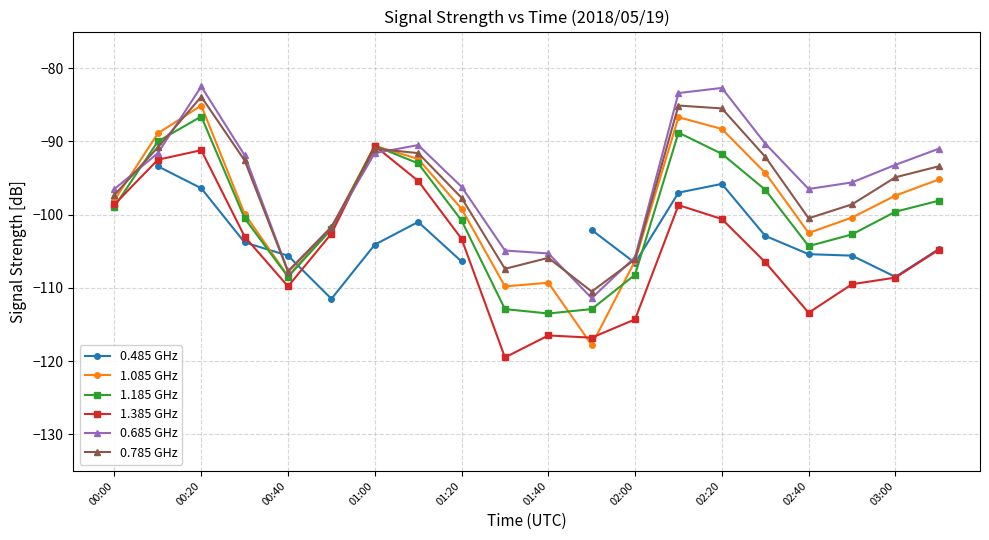

What position from the left is 00:00?

1